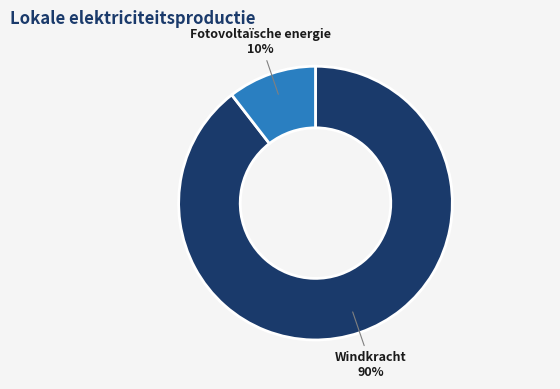

Count the number of slices in the pie.

2